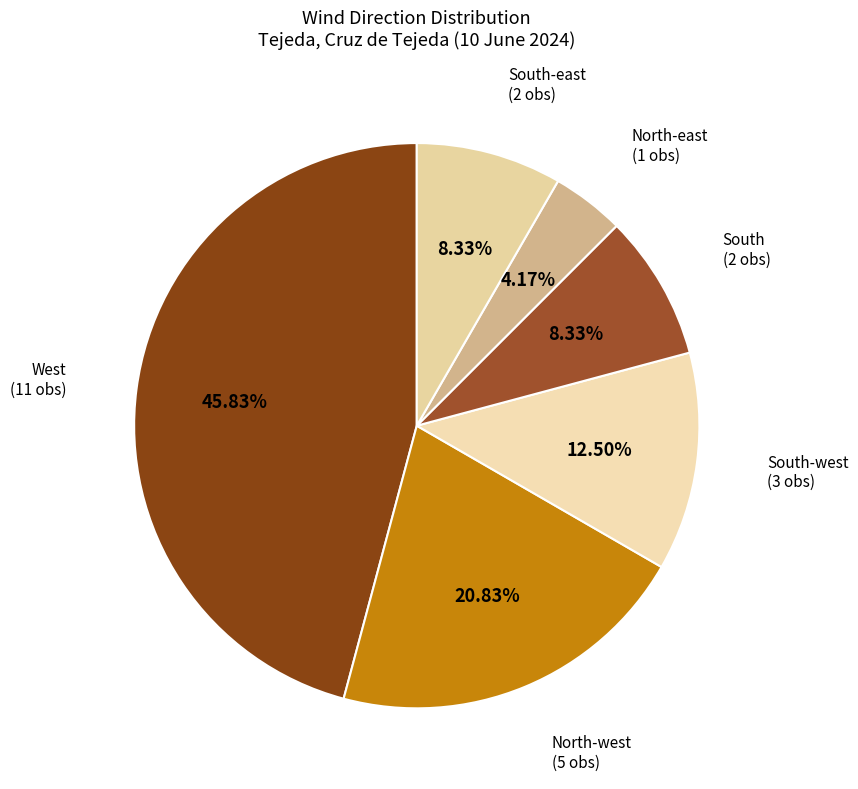

Which category has the biggest portion of the pie?

West